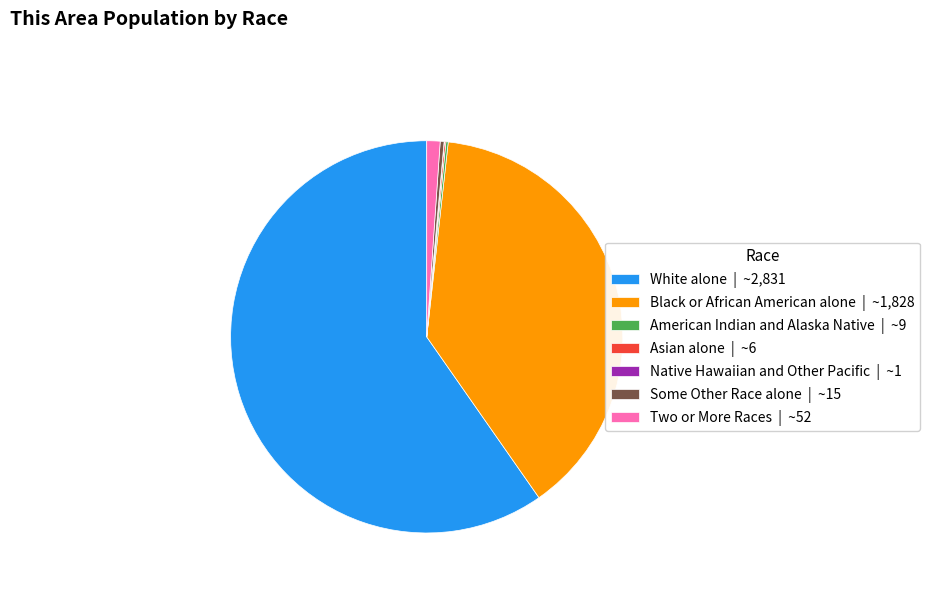

The Two or More Races | ~52 slice represents 1% of the pie. True or false?

True